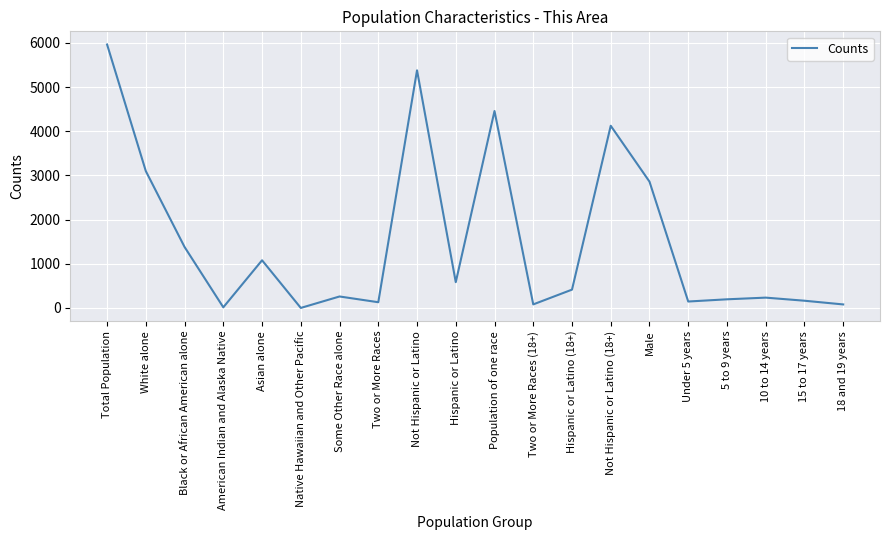

How many interior local peaks (higher than both neighbors) does the data have?

6